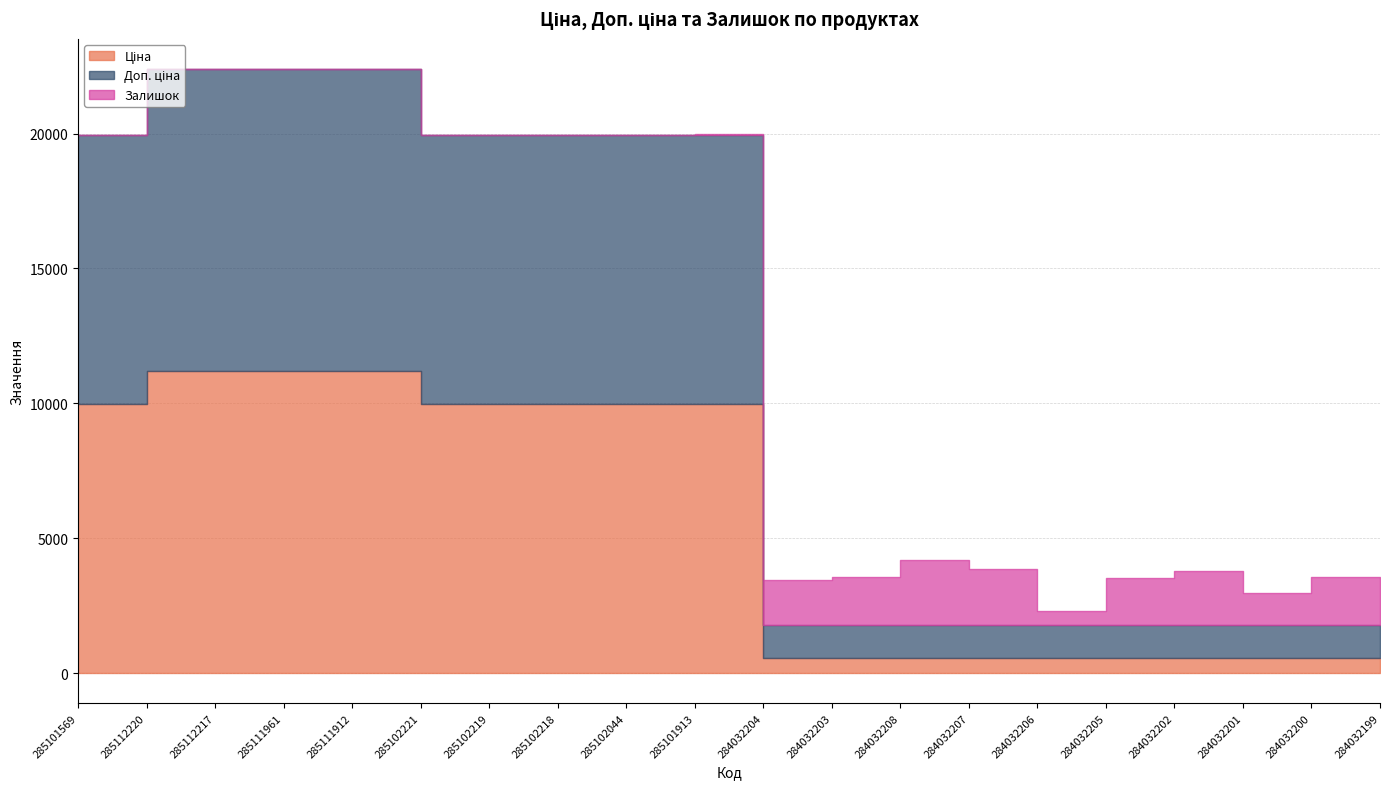

Where is the first local maximum for Залишок?

285102219